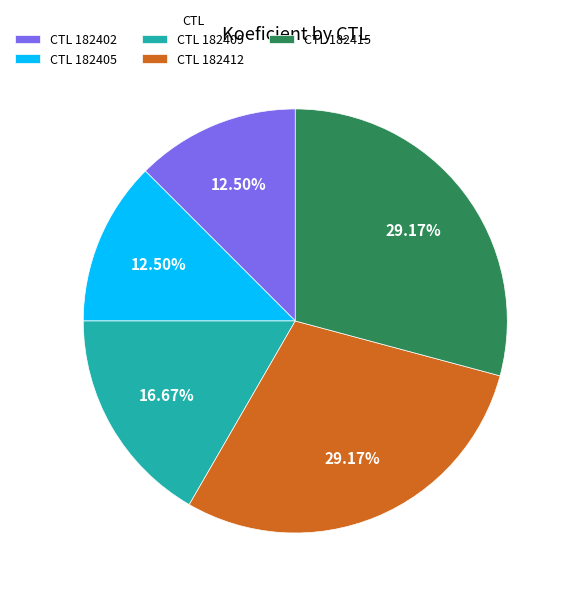

Combined, do CTL 182415 and CTL 182409 account for over 50%?

No